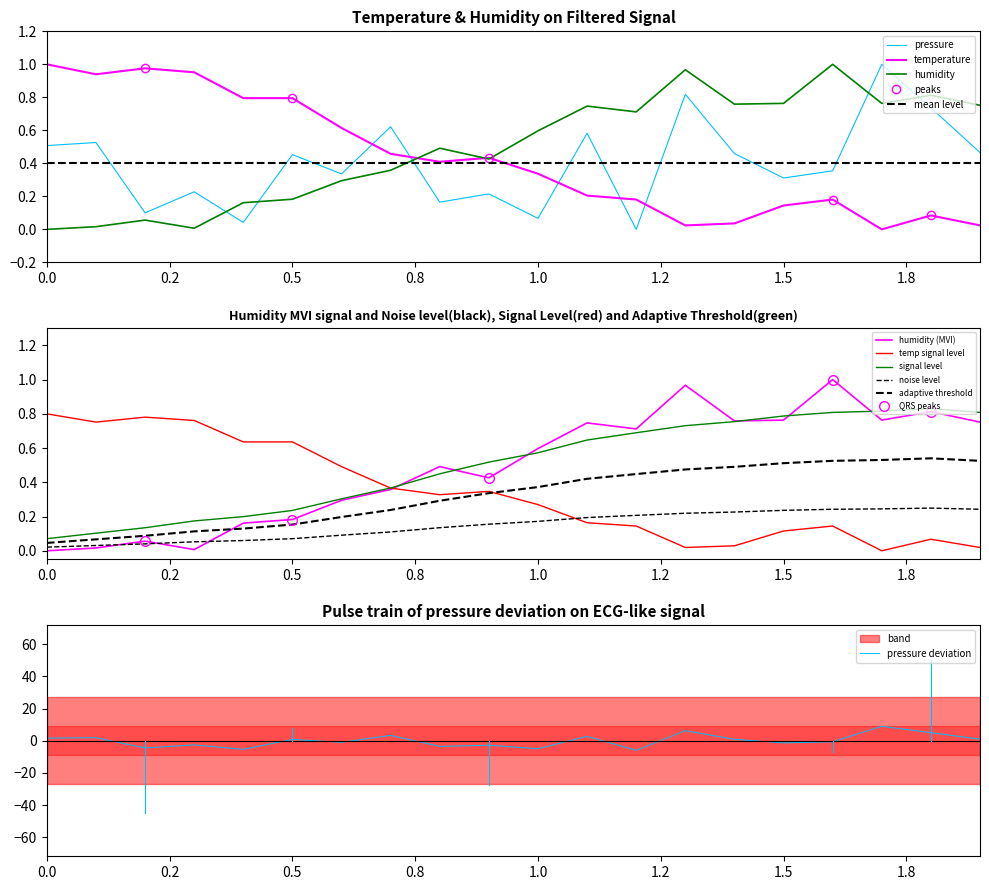

True or false: humidity and pressure intersect in this chart.

True